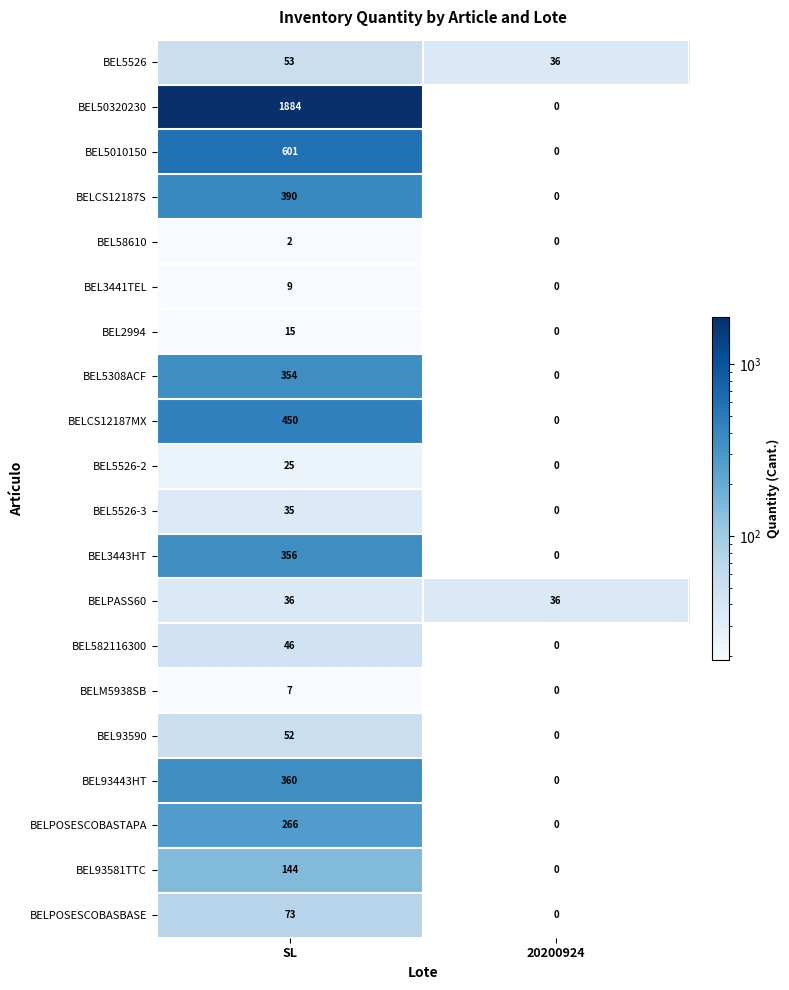

What is the difference between the BEL5308ACF values at 20200924 and SL?

354